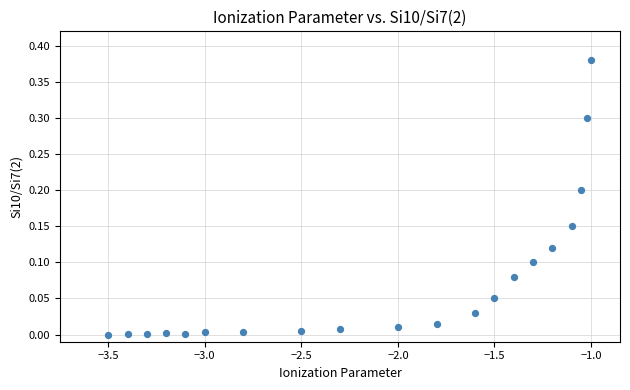

What is the range of X values (max minus min)?

2.5